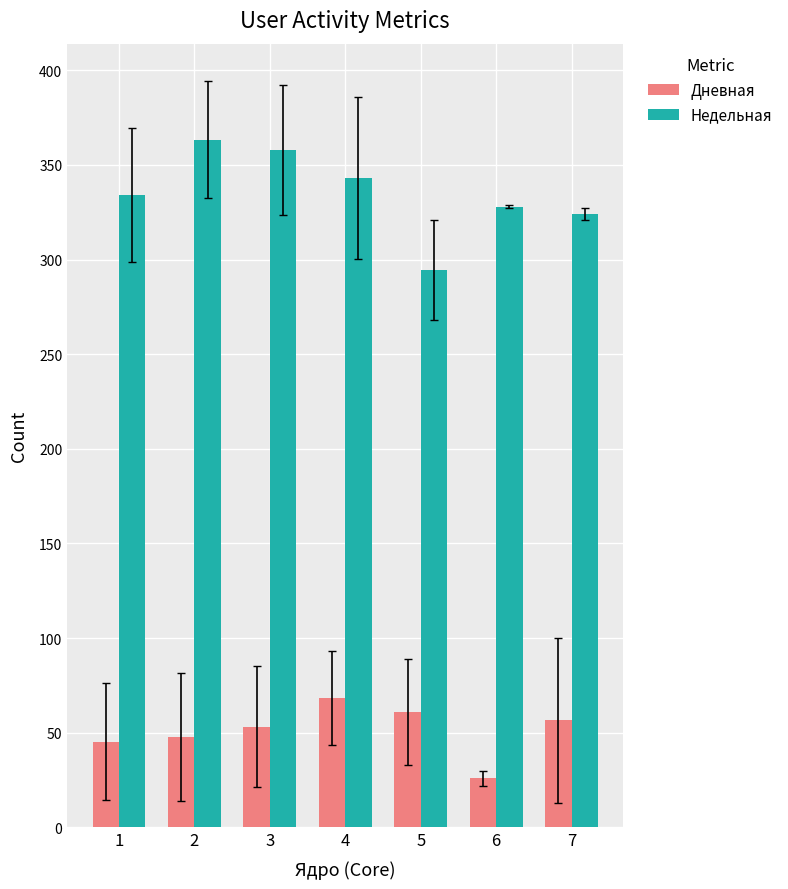

Does the chart contain stacked bars?

No